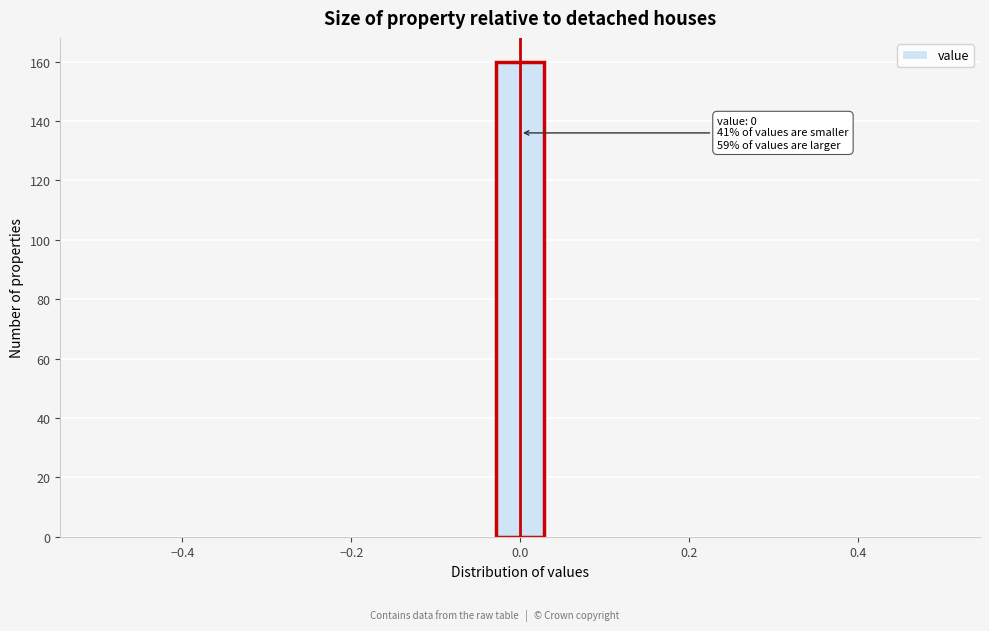

Read against the x-axis, roughly where is the centre of the tallest bar?

0.00